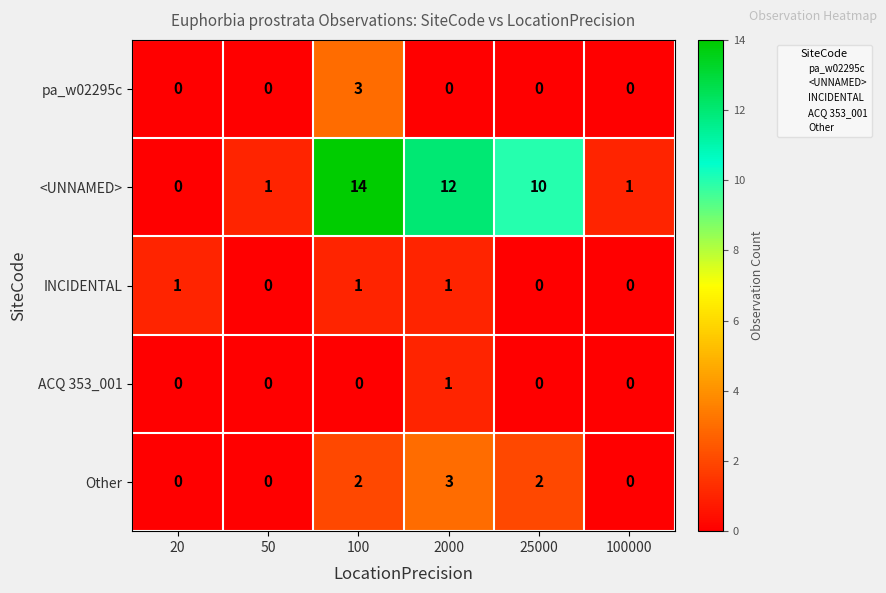

Reading right to left, extract all data points from this chart.

pa_w02295c: 0	0	0	3	0	0
<UNNAMED>: 1	10	12	14	1	0
INCIDENTAL: 0	0	1	1	0	1
ACQ 353_001: 0	0	1	0	0	0
Other: 0	2	3	2	0	0